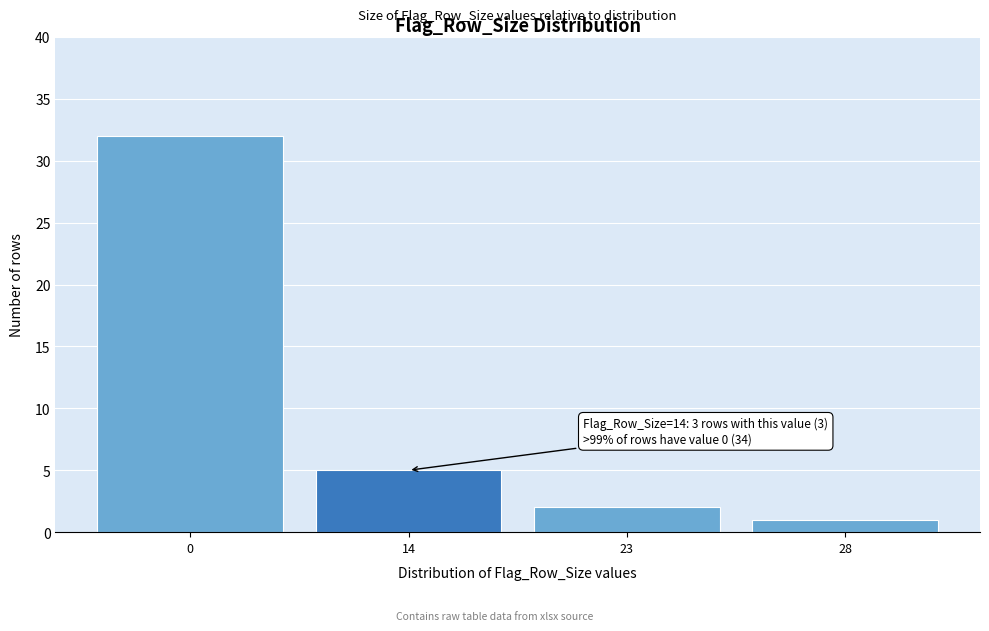

Reading left to right, extract all data points from this chart.

32	5	2	1